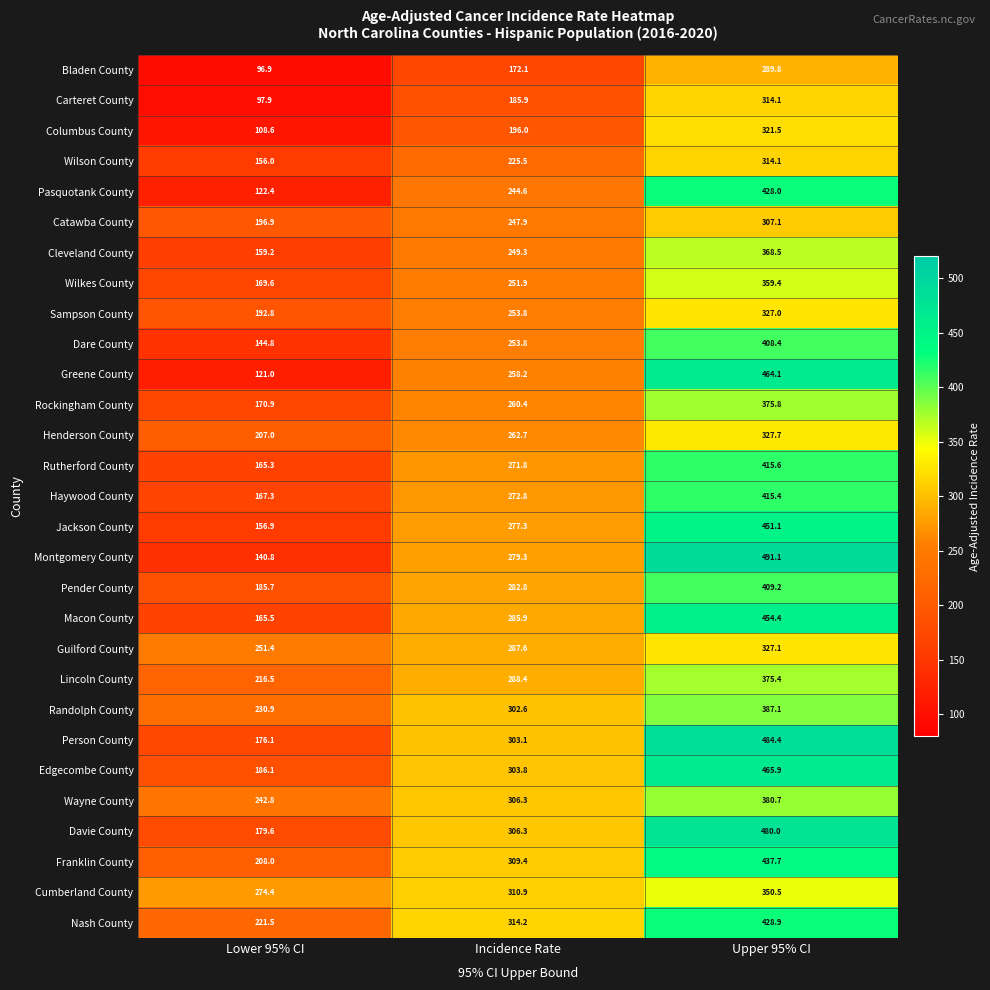

What is the sum of the Rutherford County values at Lower 95% CI and Incidence Rate?

437.1